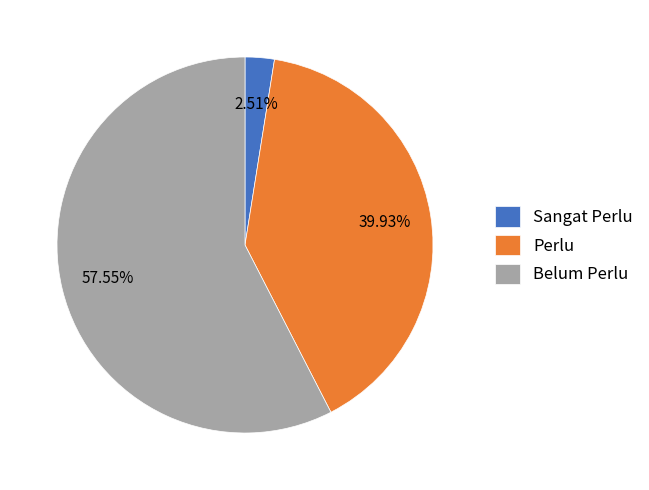

What is the ratio of the value at Perlu to the value at Belum Perlu?

0.7